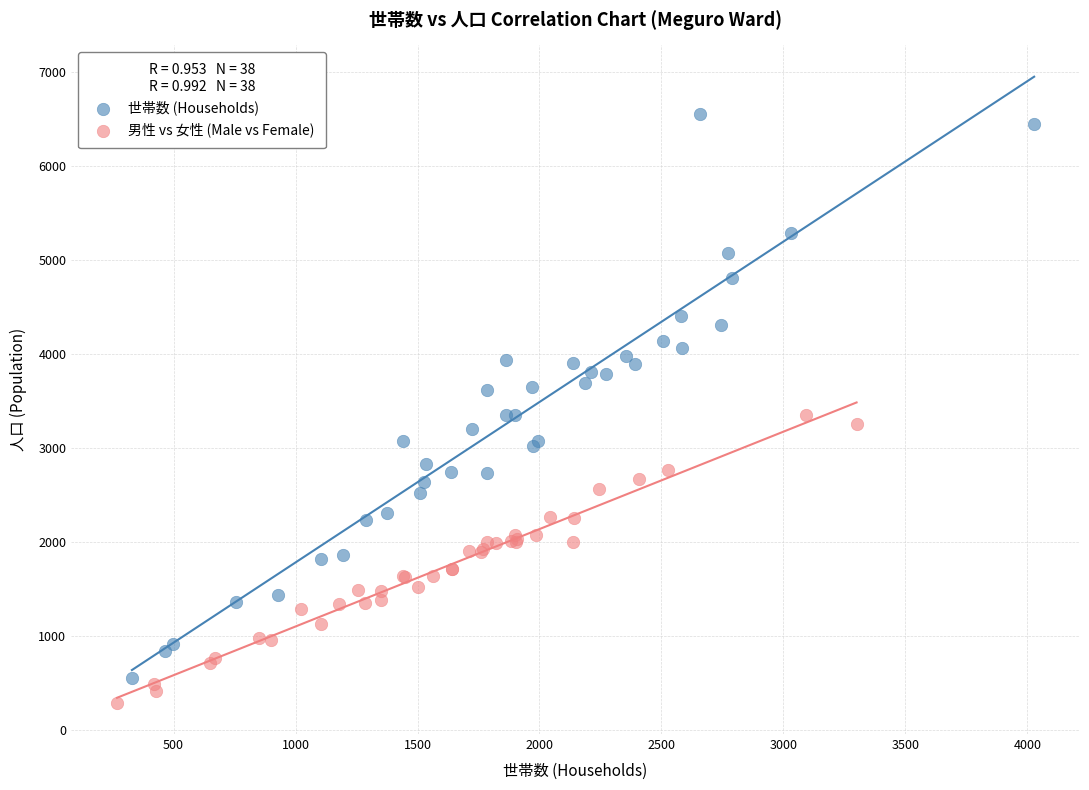

Which series contains the highest Y value?

世帯数 (Households)